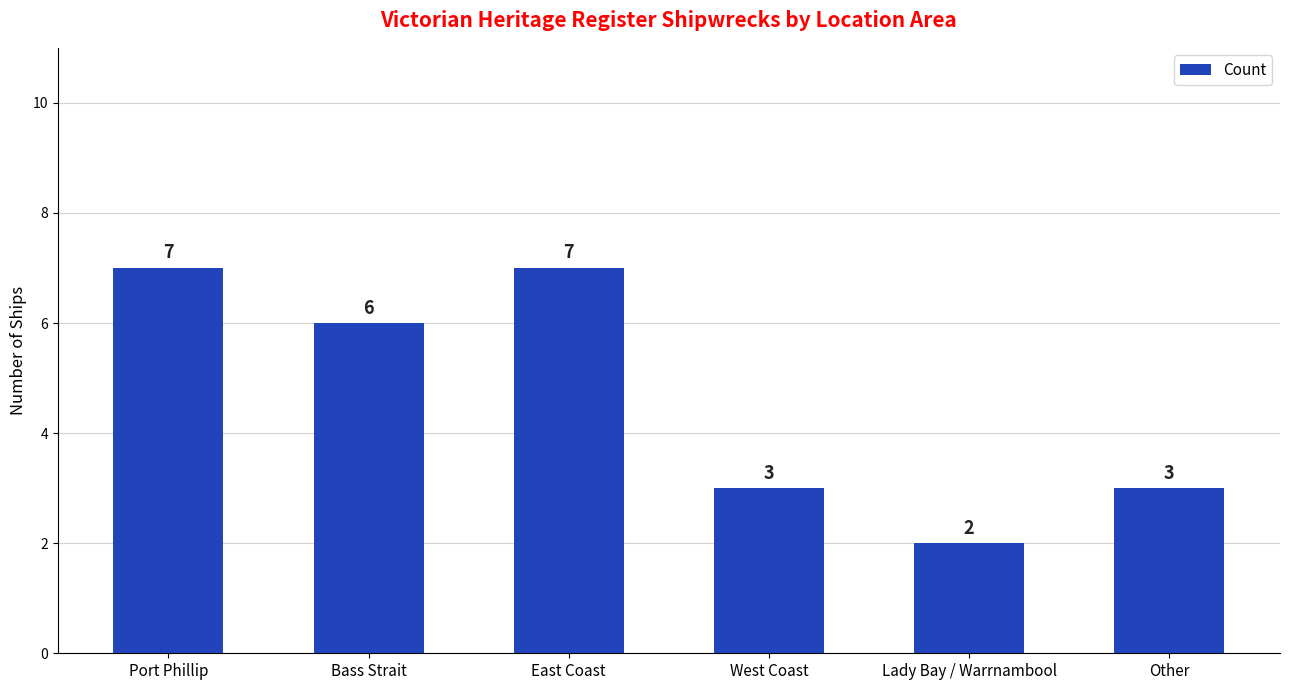

How many data points are less than 6?

3